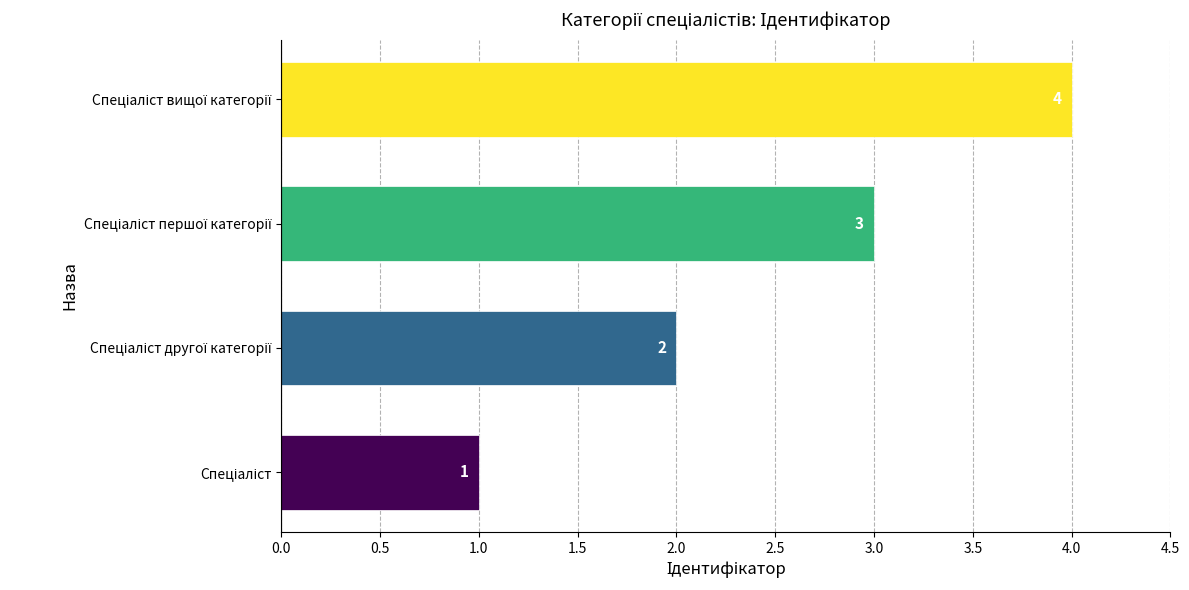

Count the values in the range 2 to 4.

3